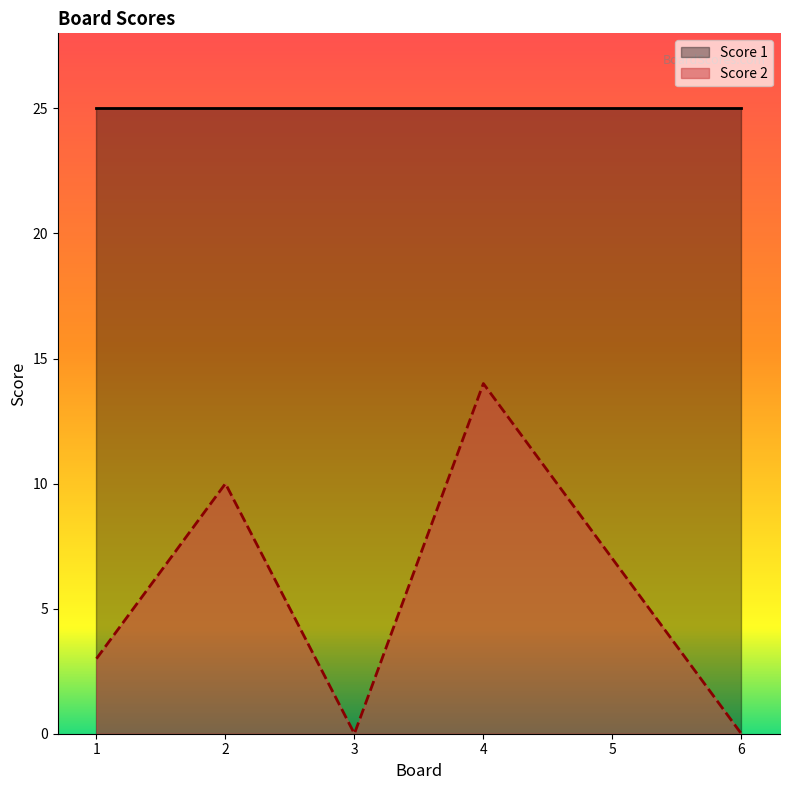

What is the approximate value at 5, to the nearest 10?

10